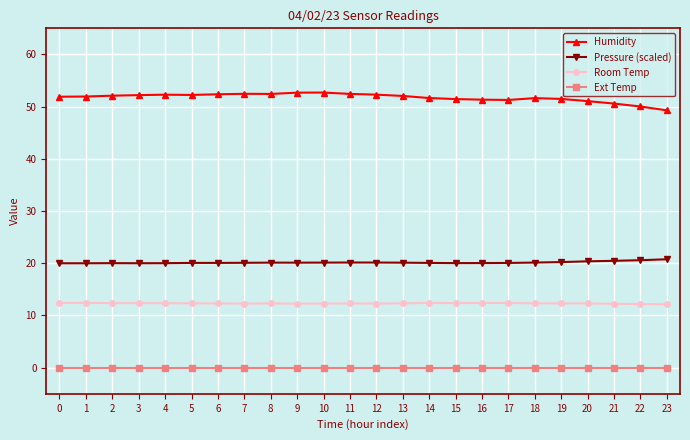

Which series has the largest total across all categories?

Humidity